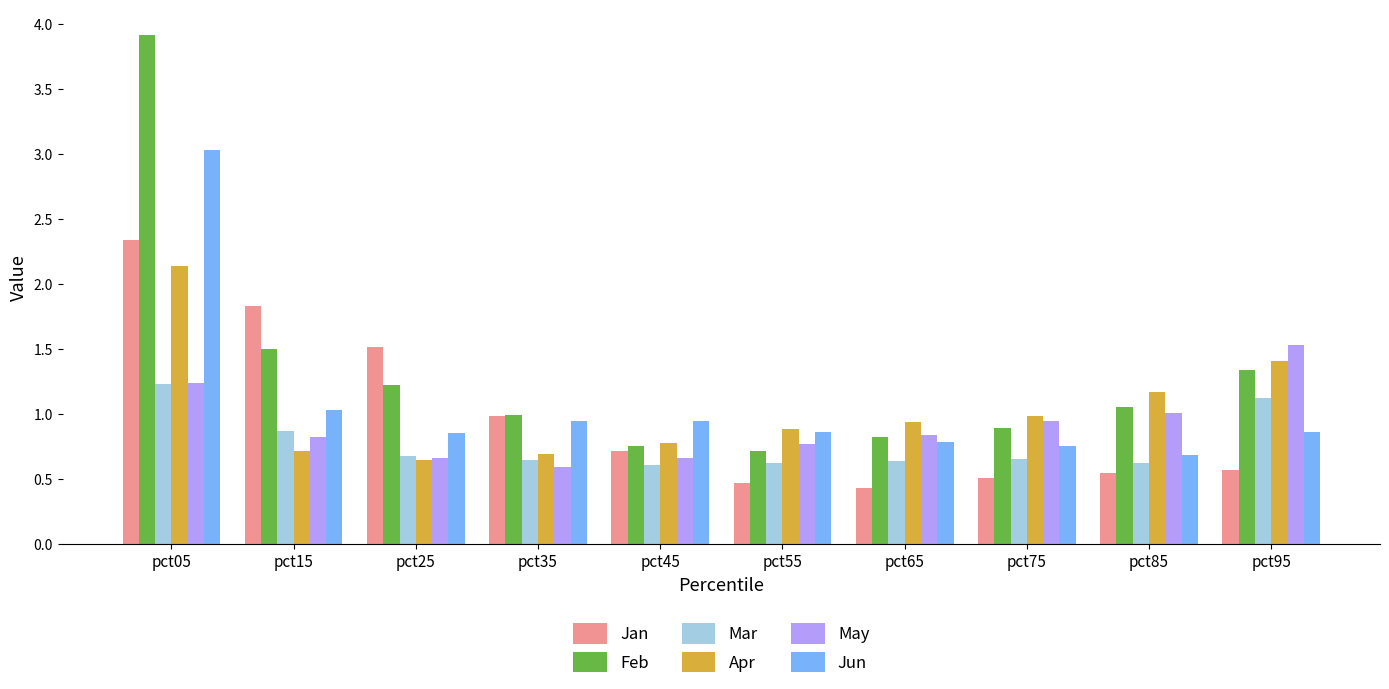

At which category is the sum across all series the highest?

pct05